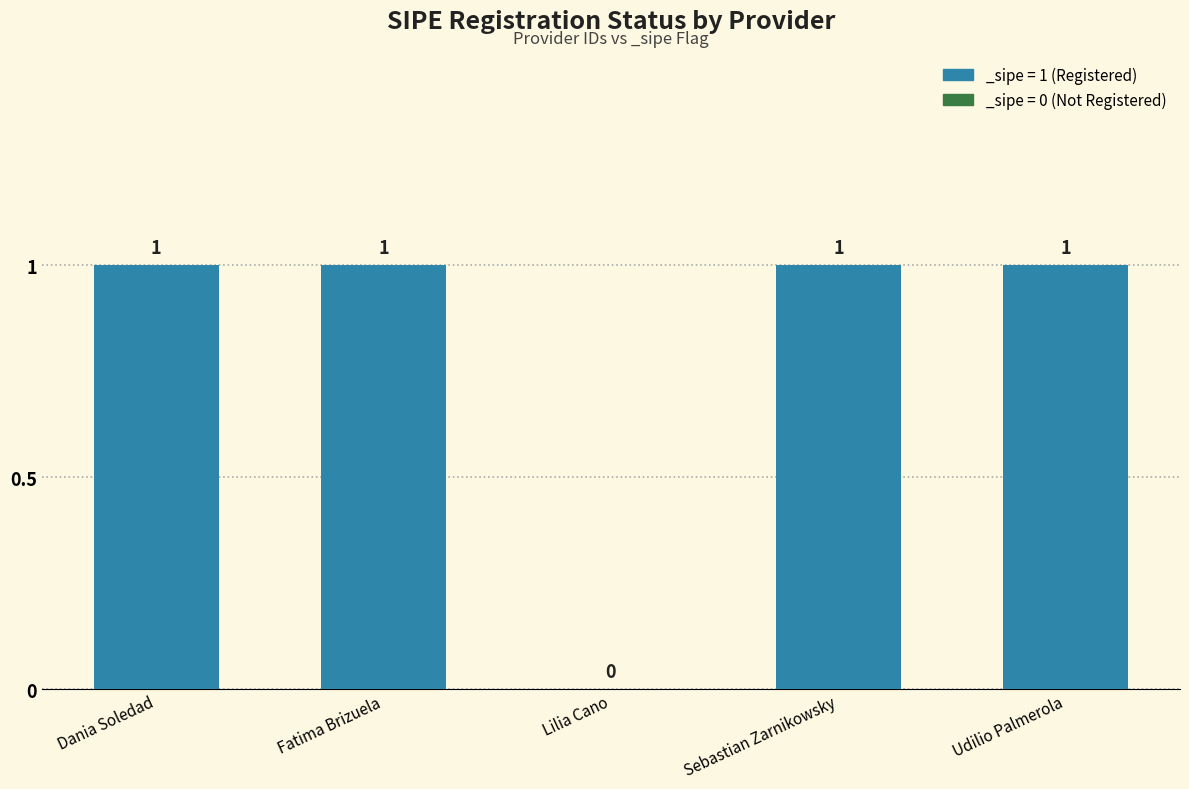

What is the sum of all values?

4